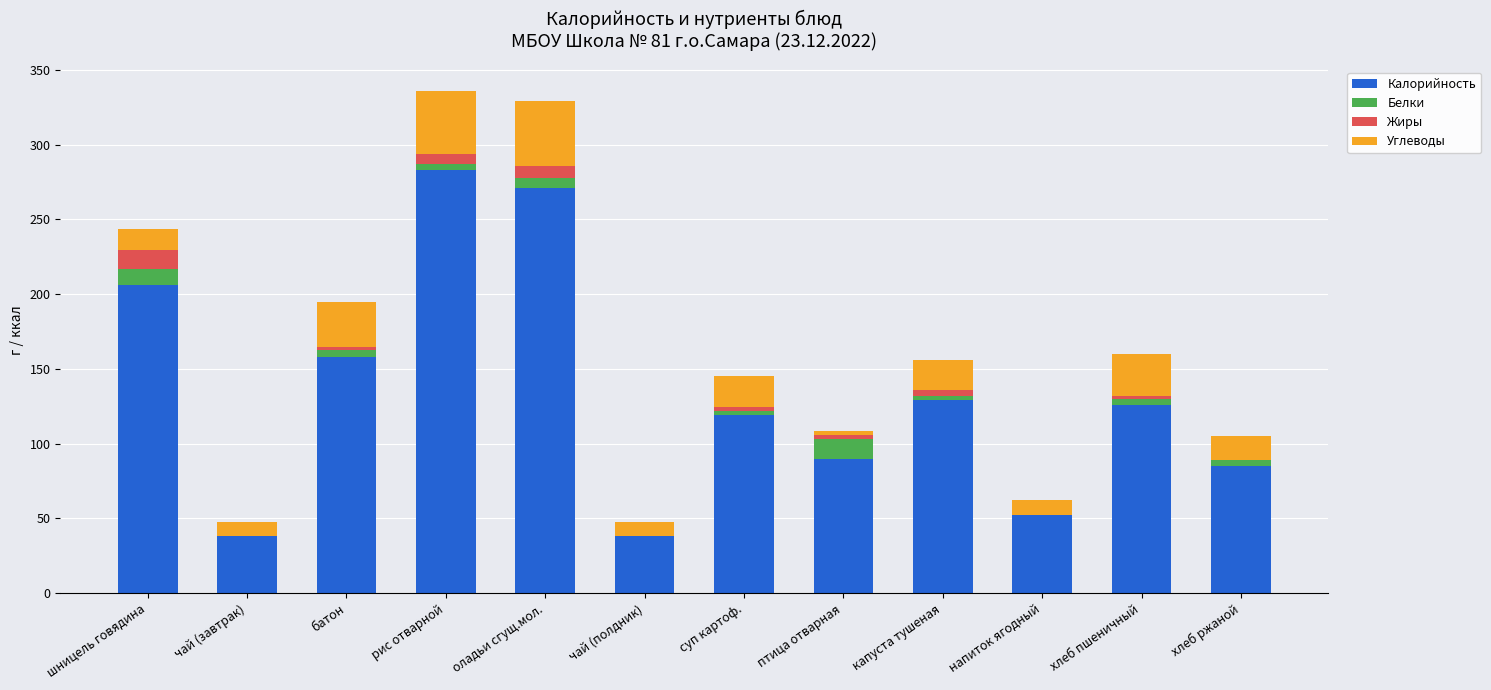

Is it true that Калорийность equals 126.0 at хлеб пшеничный?

True